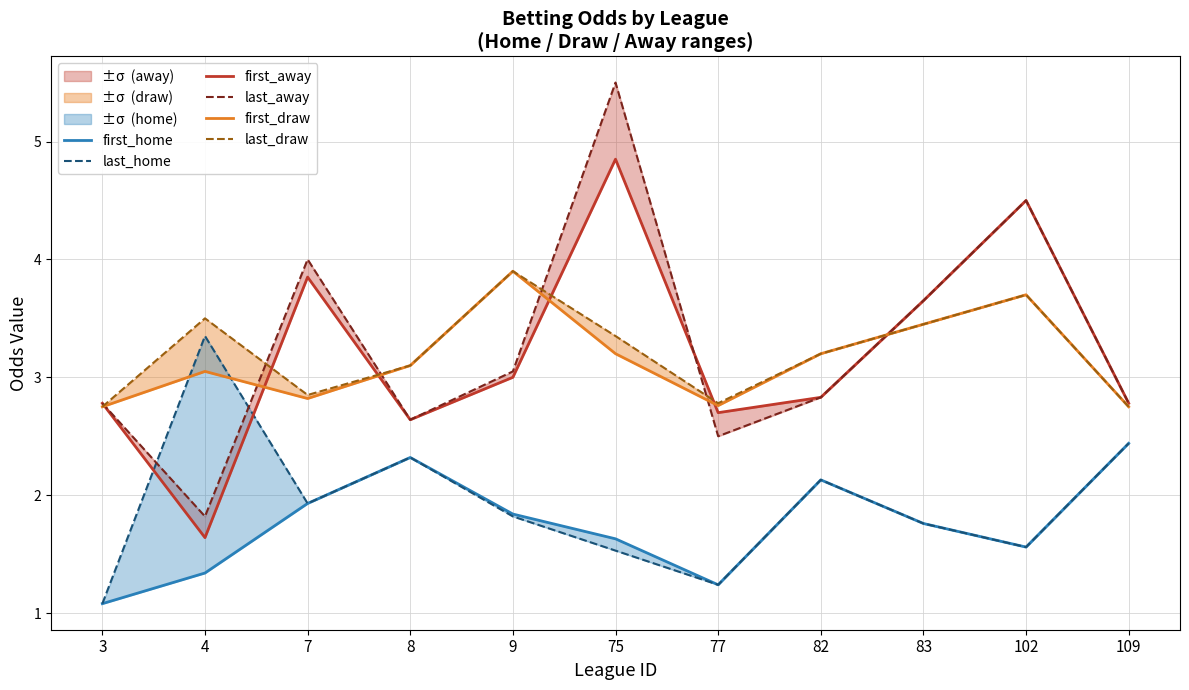

At how many categories does at least one series exceed 2?

11